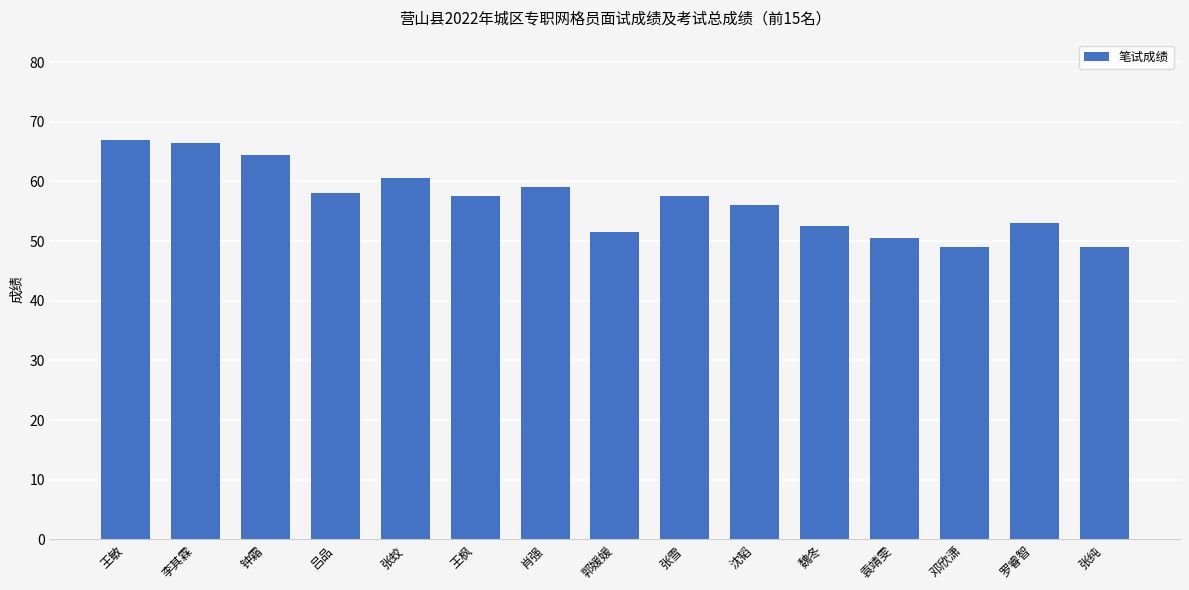

What is the label of the 8th bar from the left?

郭媛媛